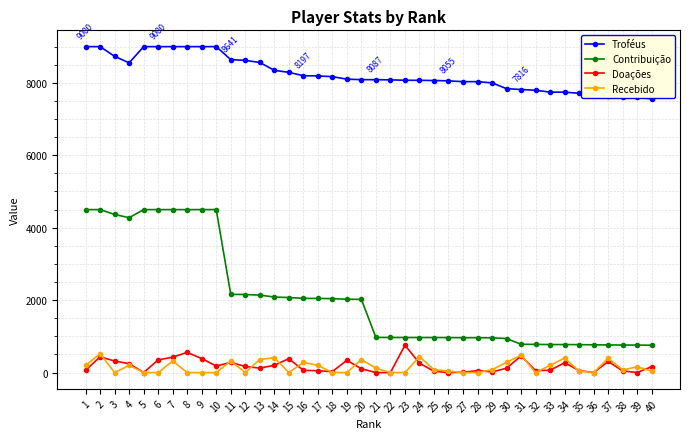

What is the difference between the Troféus values at 20 and 8?

912